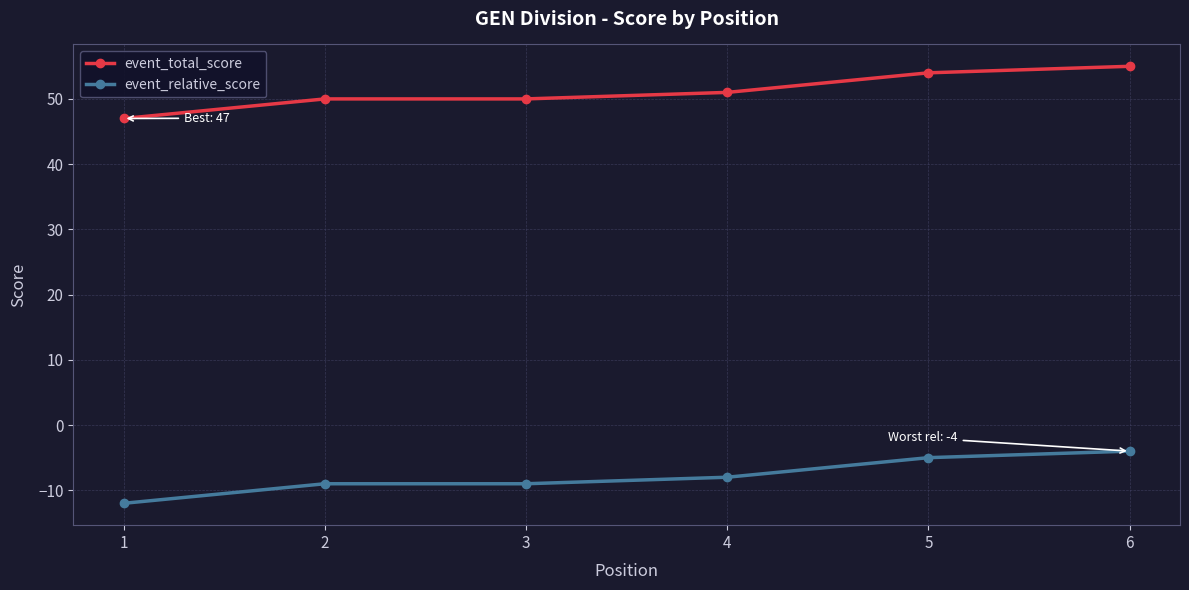

Which series has the largest total across all categories?

event_total_score